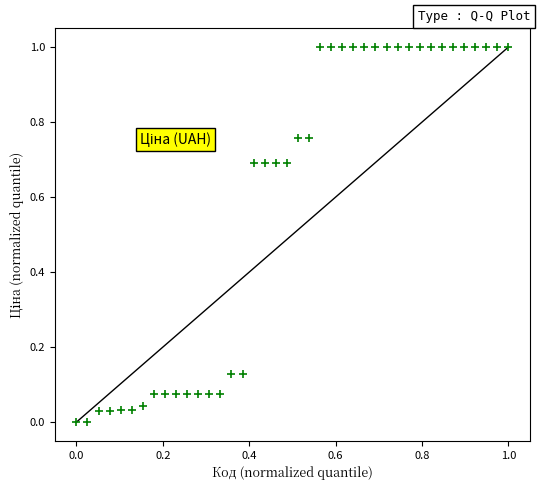

What is the range of X values (max minus min)?

1.0